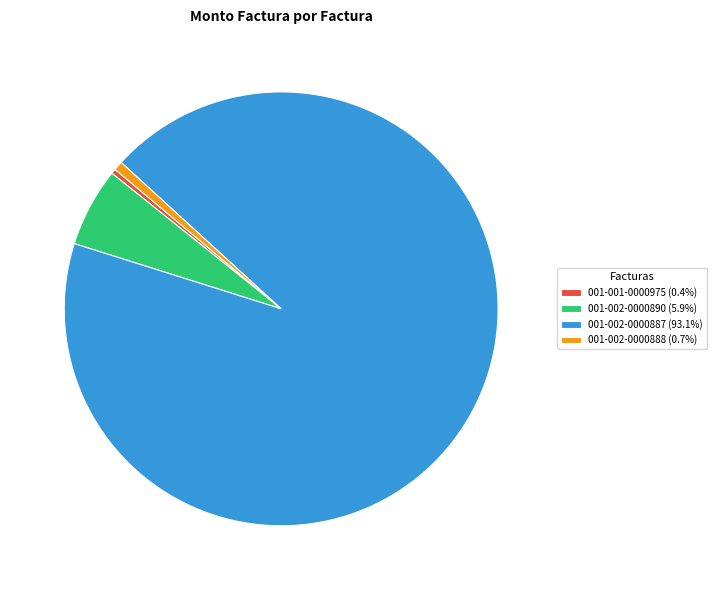

Does any single category account for the majority?

Yes